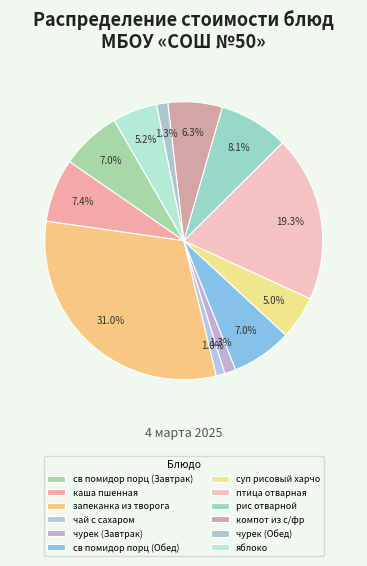

What percentage is NOT represented by яблоко?

94.8%